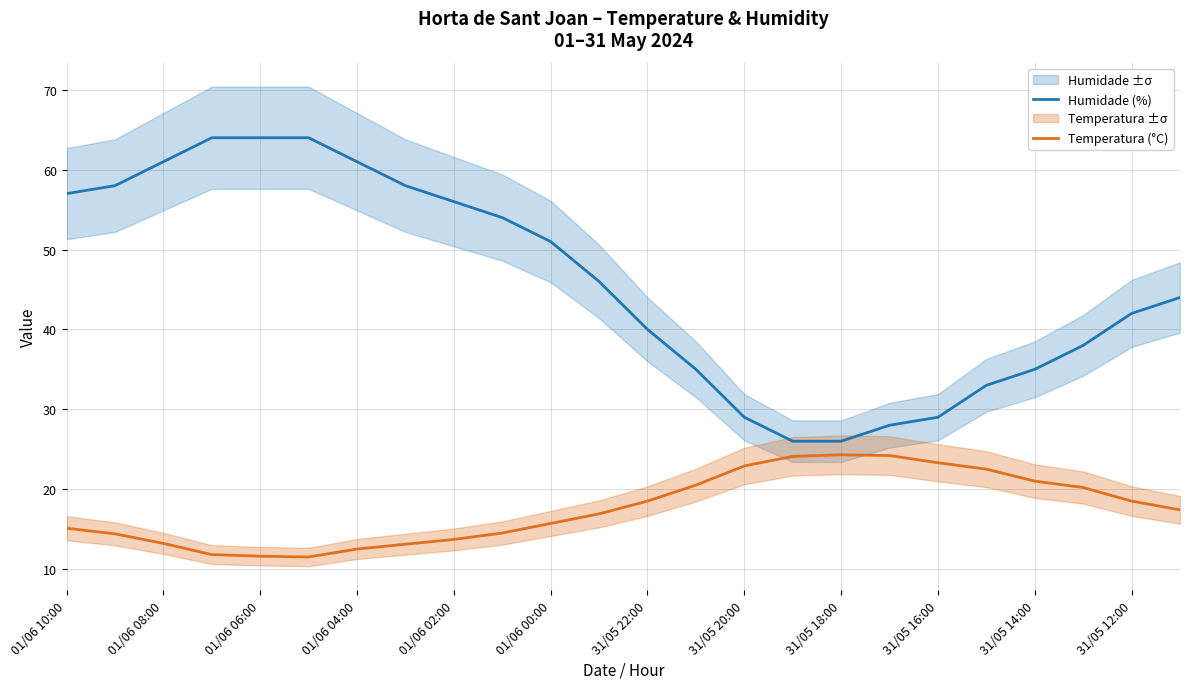

True or false: Temperatura (°C) and Humidade (%) cross at least once.

False